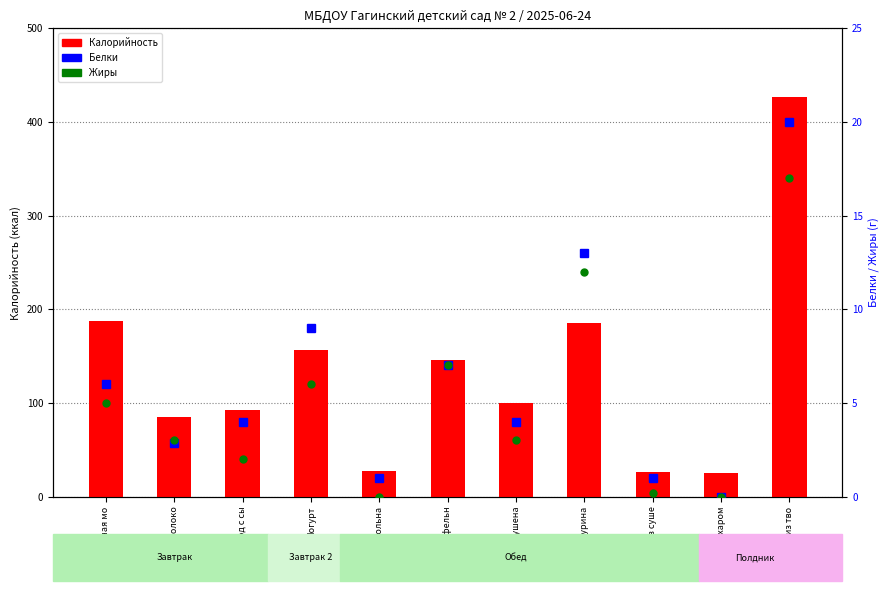

Where is Белки nearest to the value 10?

Йогурт